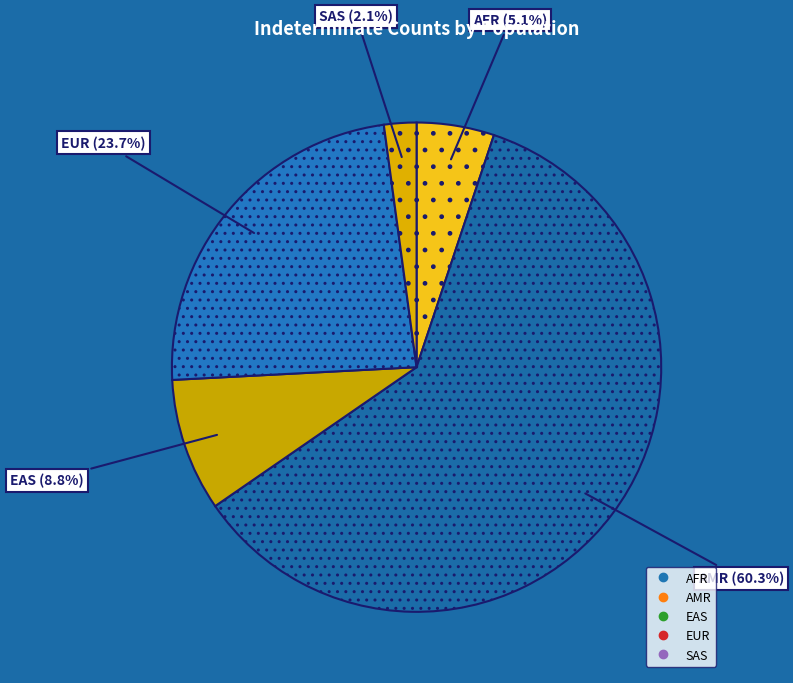

What is the total percentage of EAS and AMR?

69.0%